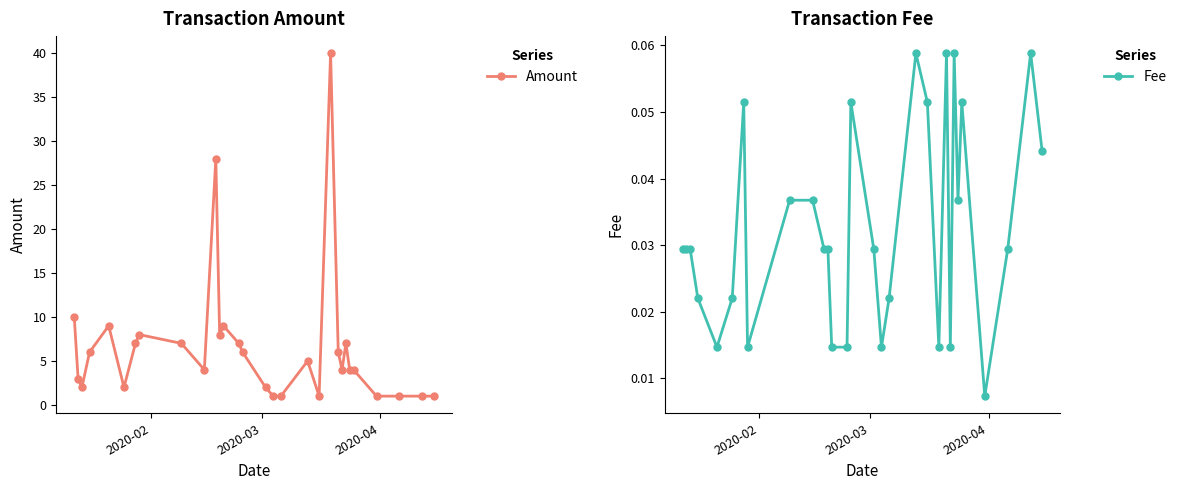

Reading left to right, transcribe all the data shown in this chart.

Amount: 10.0	3.0	2.0	6.0	9.0	2.0	7.0	8.0	7.0	4.0	28.0	8.0	9.0	7.0	6.0	2.0	1.0	1.0	5.0	1.0	40.0	6.0	4.0	7.0	4.0	4.0	1.0	1.0	1.0	1.0
Fee: 0.0	0.0	0.0	0.0	0.0	0.0	0.1	0.0	0.0	0.0	0.0	0.0	0.0	0.0	0.1	0.0	0.0	0.0	0.1	0.1	0.0	0.1	0.0	0.1	0.0	0.1	0.0	0.0	0.1	0.0